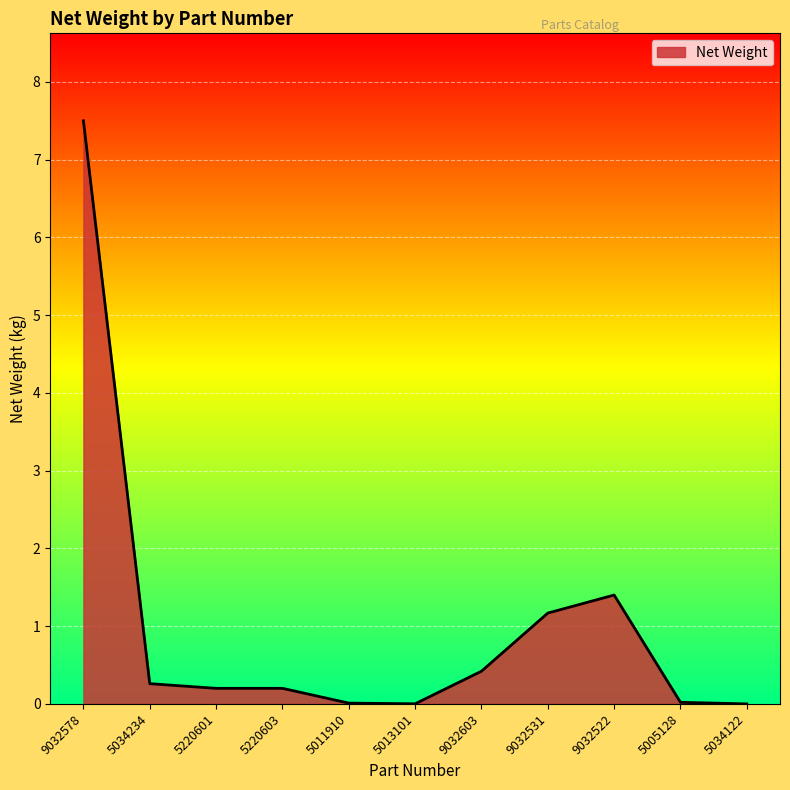

Where is the data nearest to the value 3?

9032522